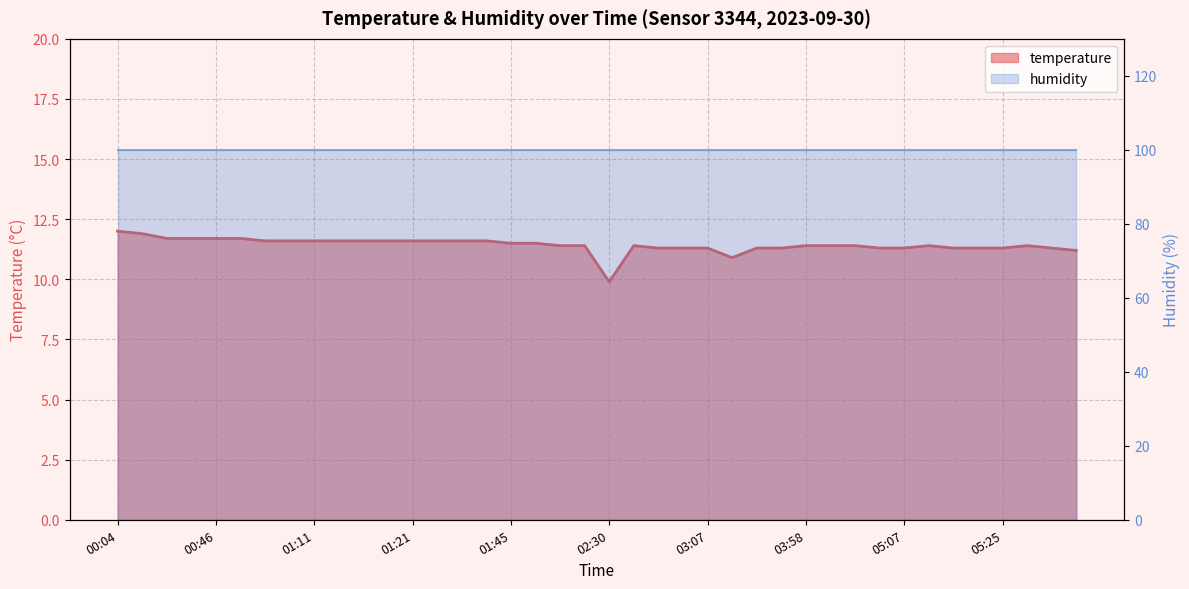

Reading left to right, transcribe all the data shown in this chart.

12.0	11.9	11.7	11.7	11.7	11.7	11.6	11.6	11.6	11.6	11.6	11.6	11.6	11.6	11.6	11.6	11.5	11.5	11.4	11.4	9.9	11.4	11.3	11.3	11.3	10.9	11.3	11.3	11.4	11.4	11.4	11.3	11.3	11.4	11.3	11.3	11.3	11.4	11.3	11.2